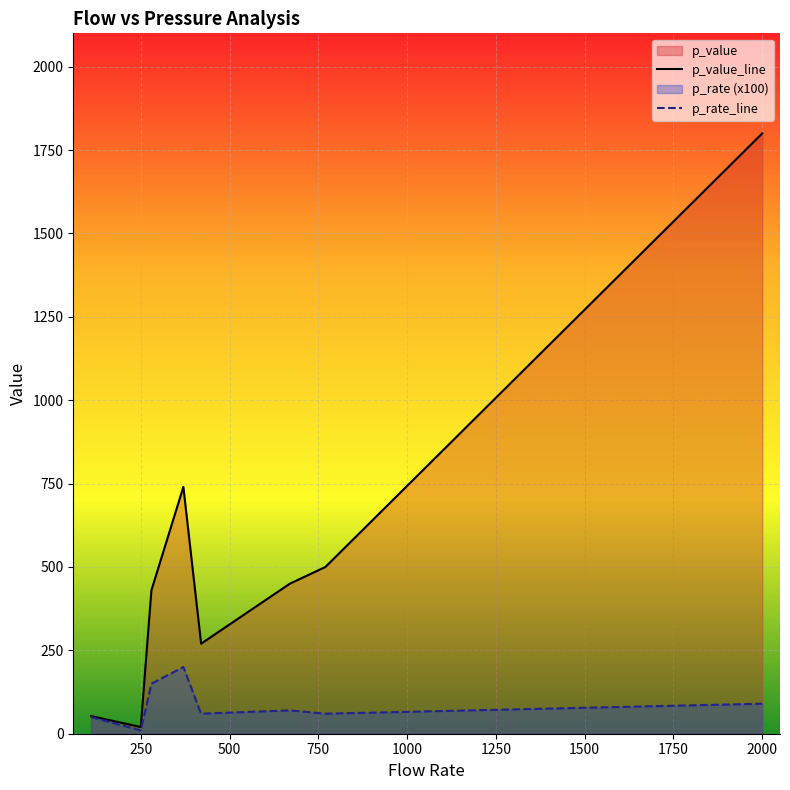

Is it true that p_value_line equals 20 at 250?

True